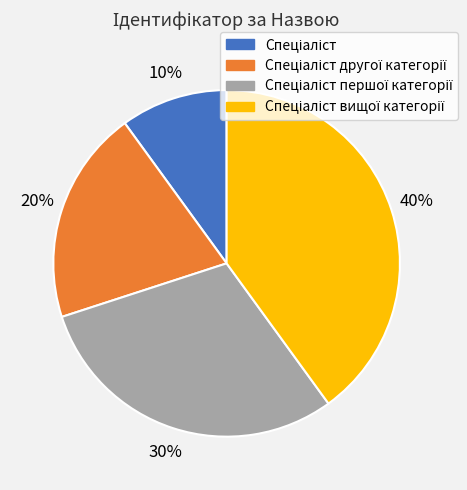

To the nearest percent, what is the difference between the largest and smallest slice percentages?

30%